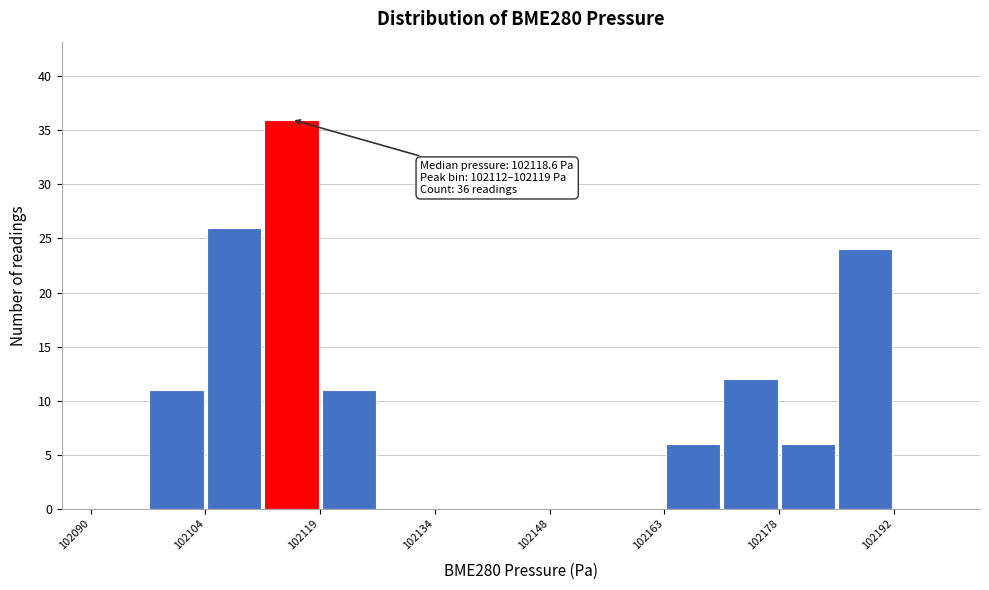

Around what value on the x-axis is the tallest bar? Give the approximate position of its centre, as read against the axis.

102116